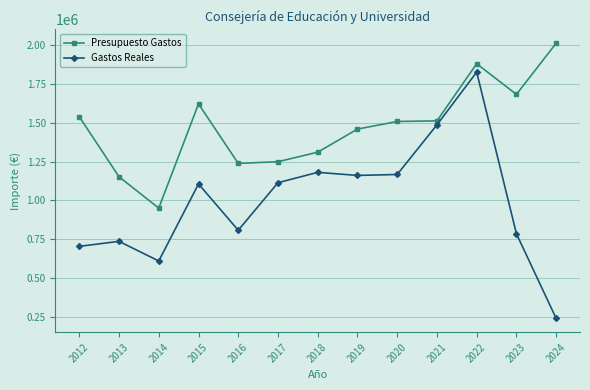

At 2015, list the series in order from largest to smallest.

Presupuesto Gastos, Gastos Reales